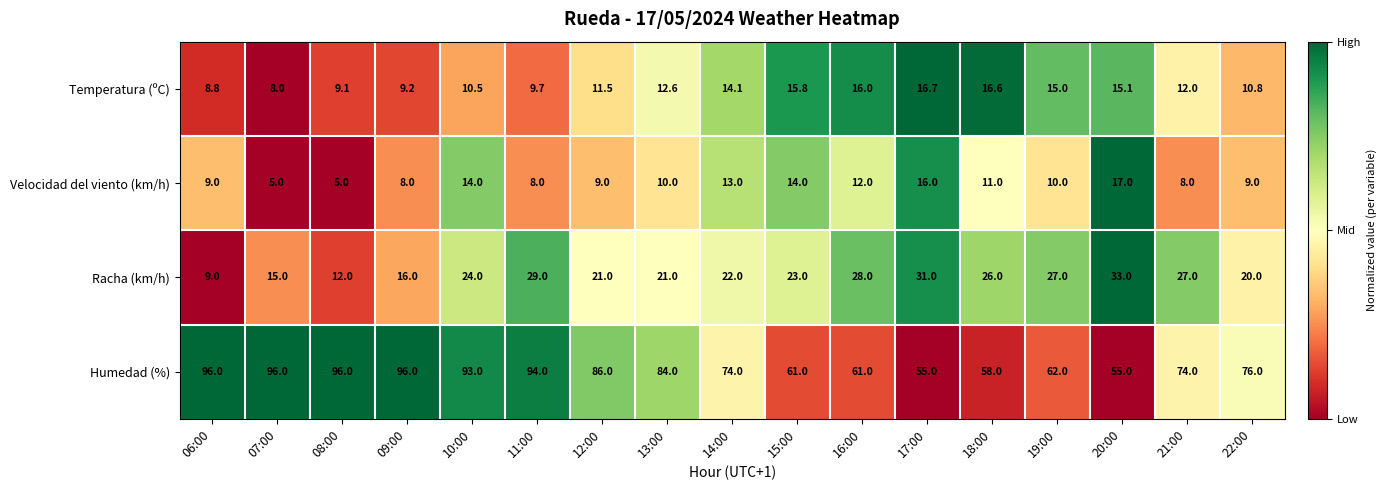

Which series has the largest range (max minus min)?

Humedad (%)